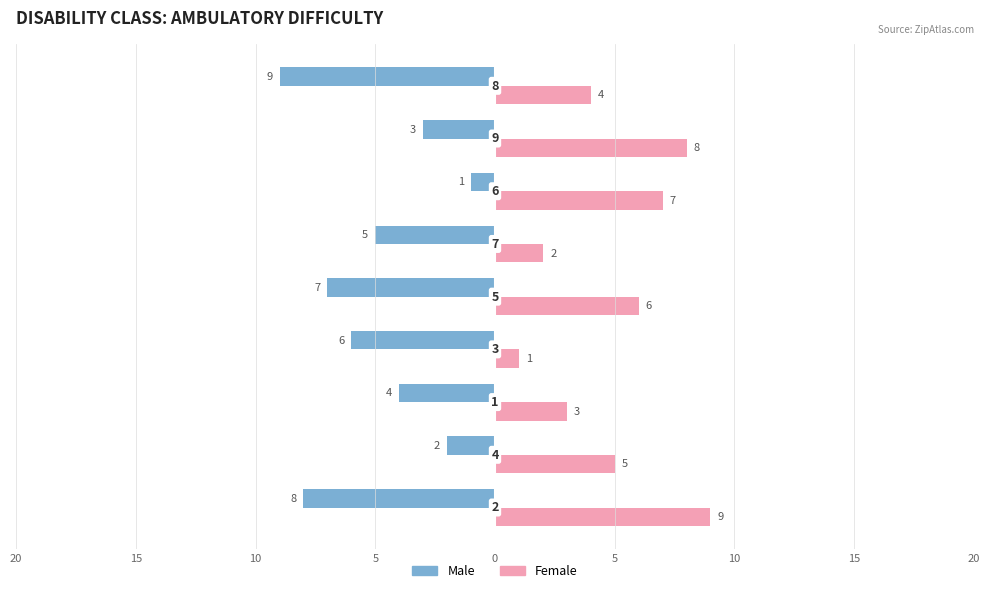

What are all the series names shown in the legend?

Male, Female